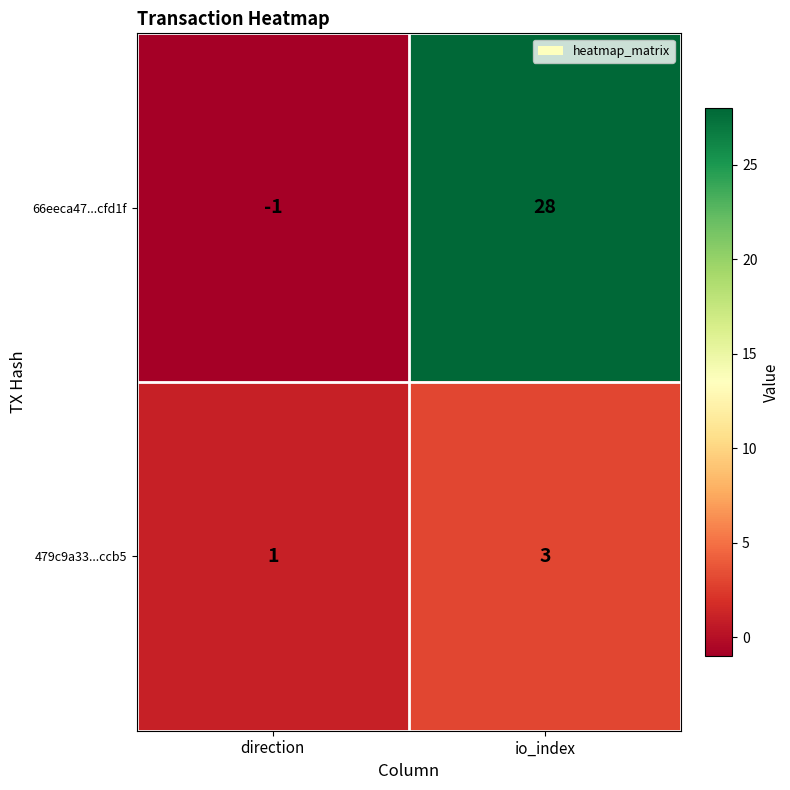

Reading left to right, transcribe all the data shown in this chart.

66eeca47...cfd1f: direction=-1	io_index=28
479c9a33...ccb5: direction=1	io_index=3